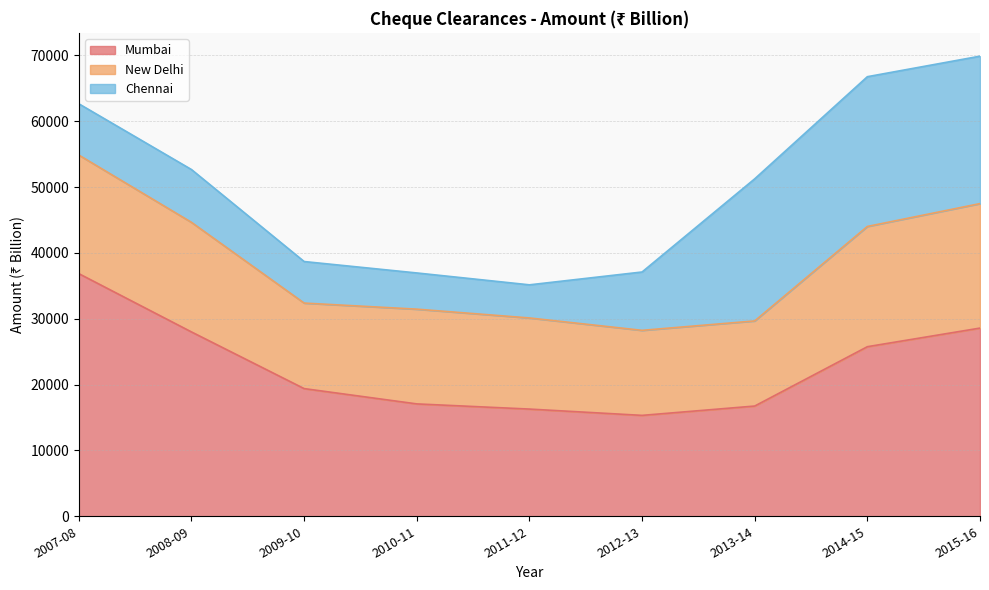

How many data points in Chennai are above 8020?

4